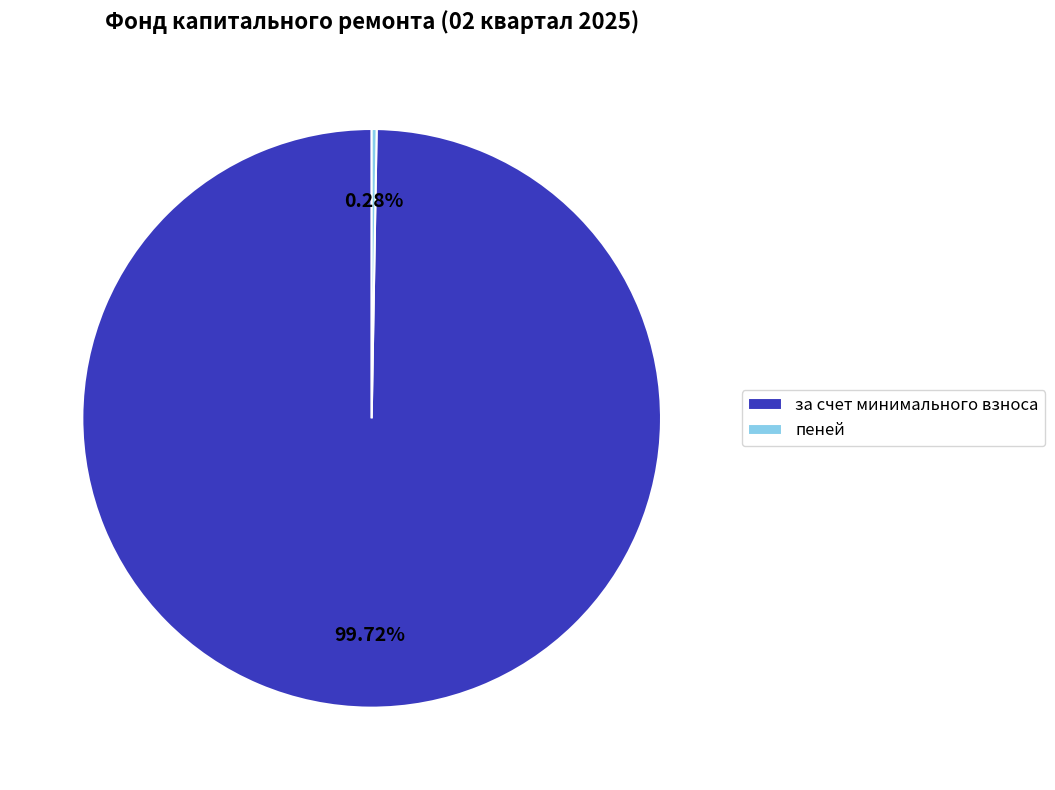

Does any single category account for the majority?

Yes